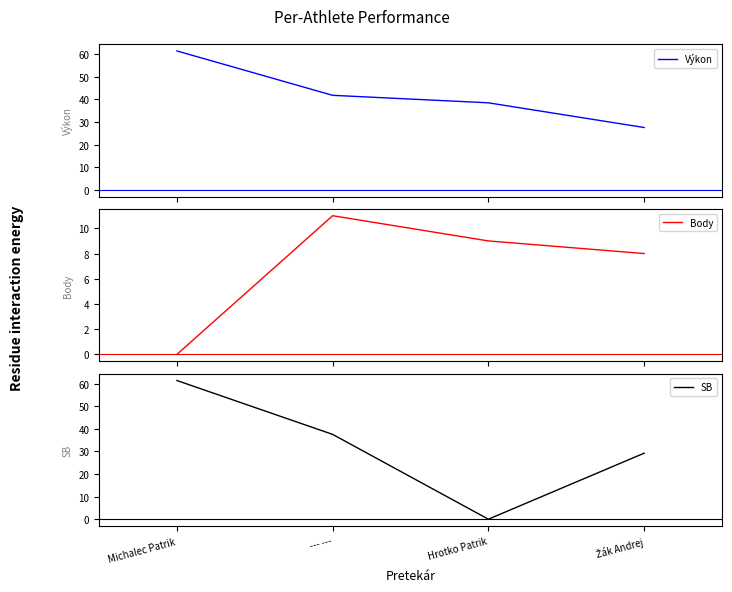

How many values in the SB series are below 37?

2